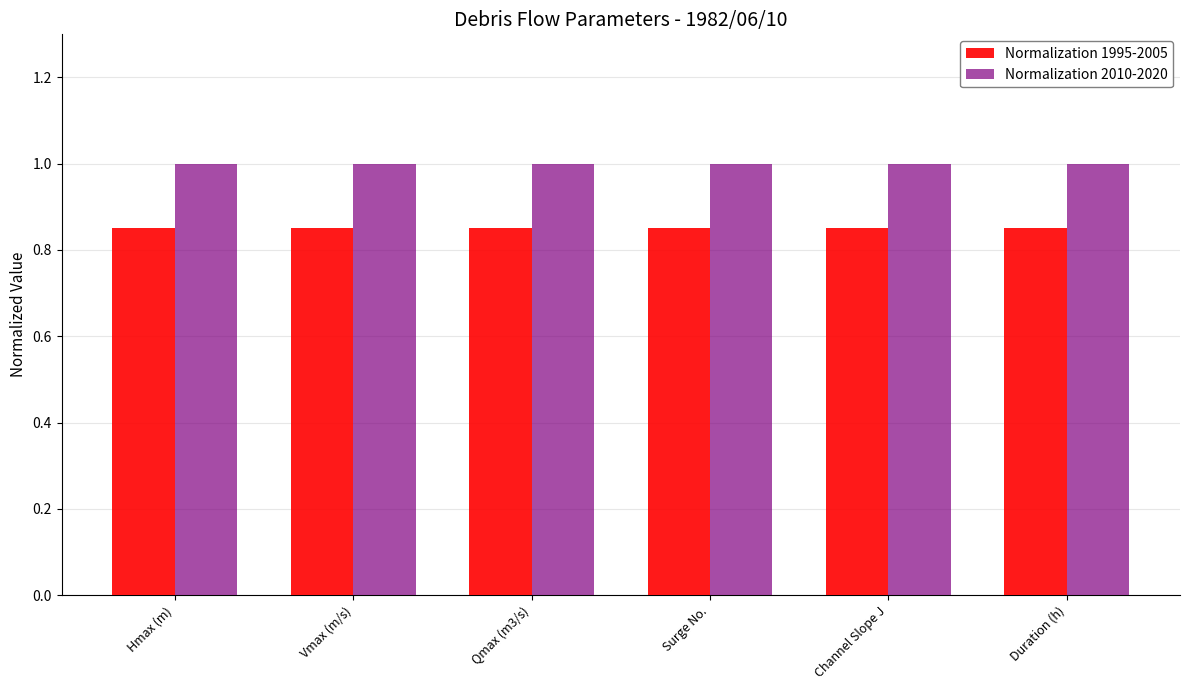

How many distinct data groups are displayed?

2